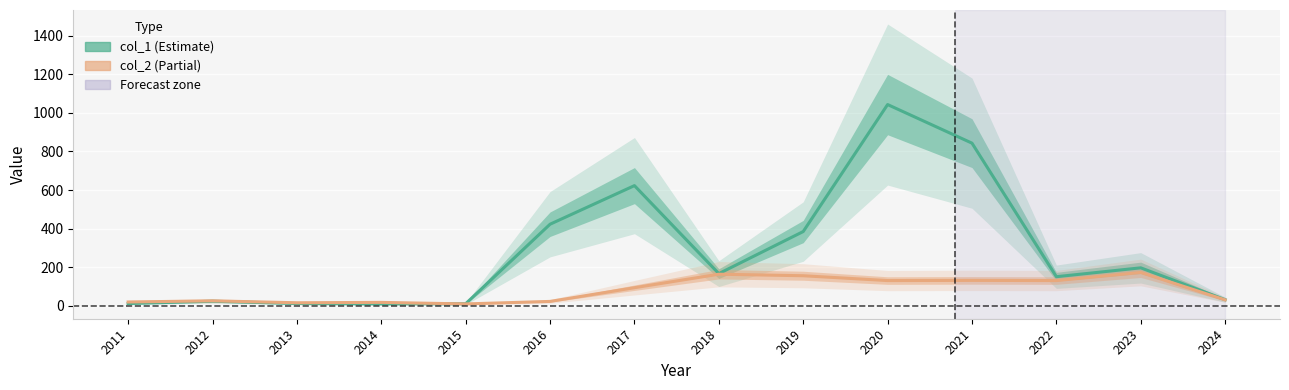

Which category has the highest value in the col_2 series?

2023